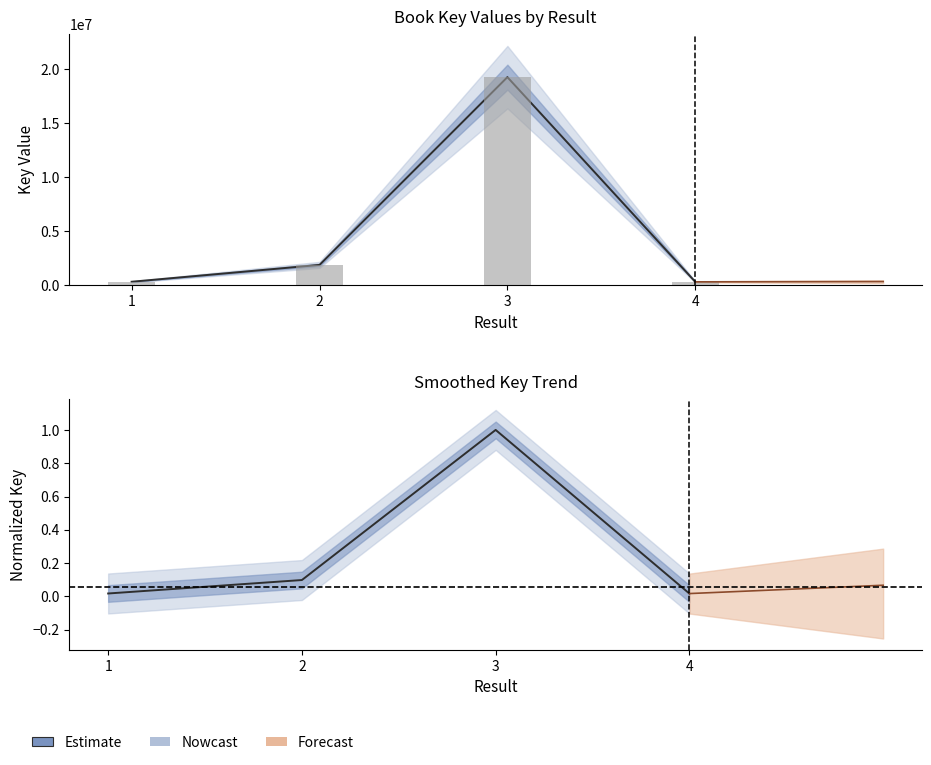

Approximately how many times larger is the value at 4 compared to 2?

0.2